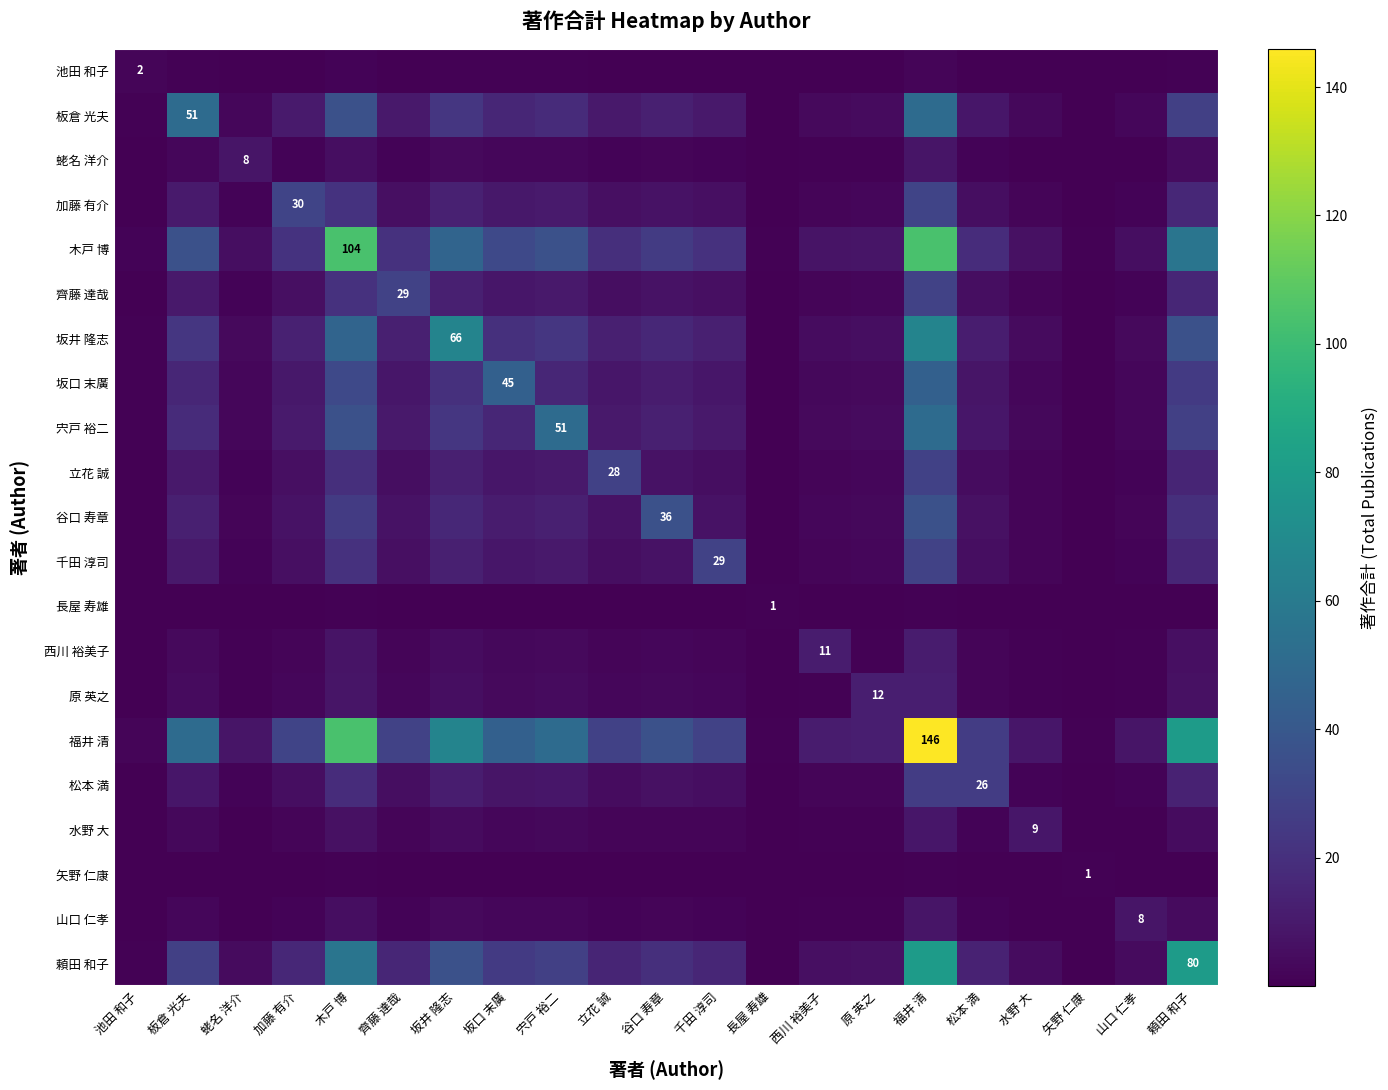

At which category does the chart reach its peak across all series?

福井 清